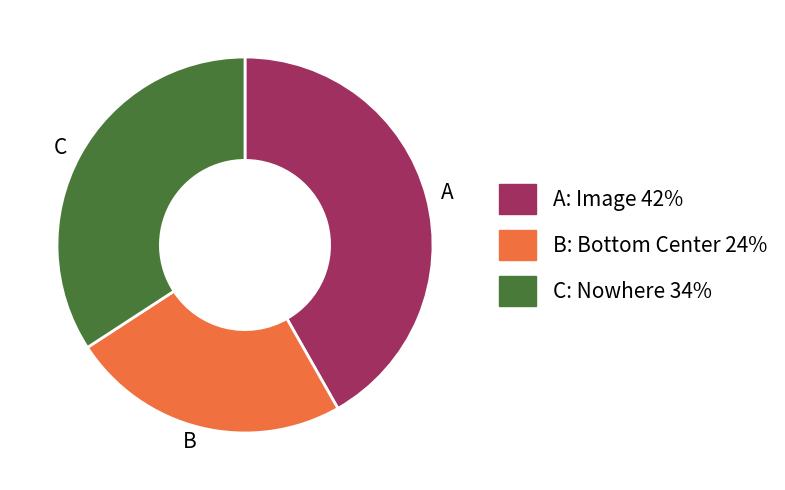

Which category has the smallest portion of the pie?

B